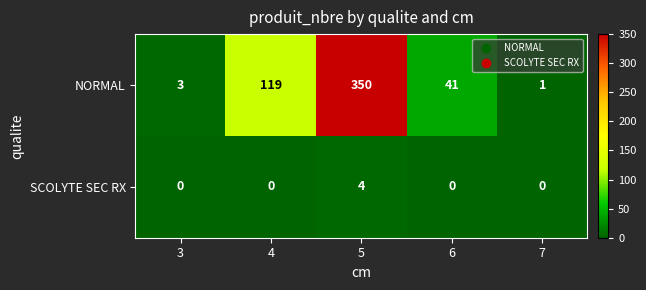

Which series has the widest spread of values?

NORMAL